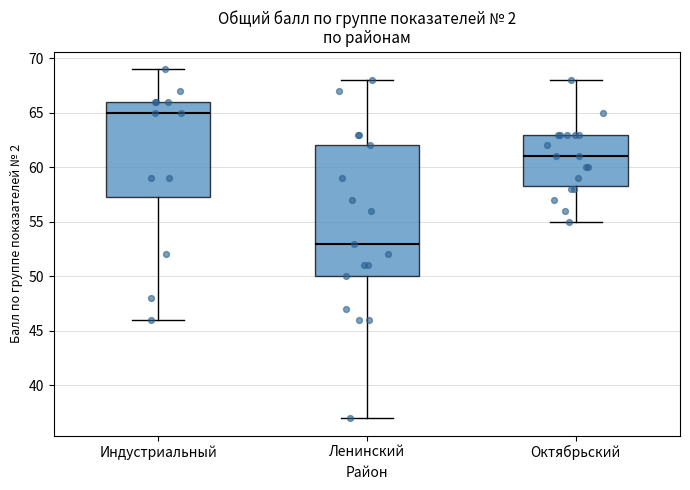

Where does the median line of the box for Ленинский sit on the y-axis? The values are not printed on the chart, so give them approximately, as read against the axis.

53.0